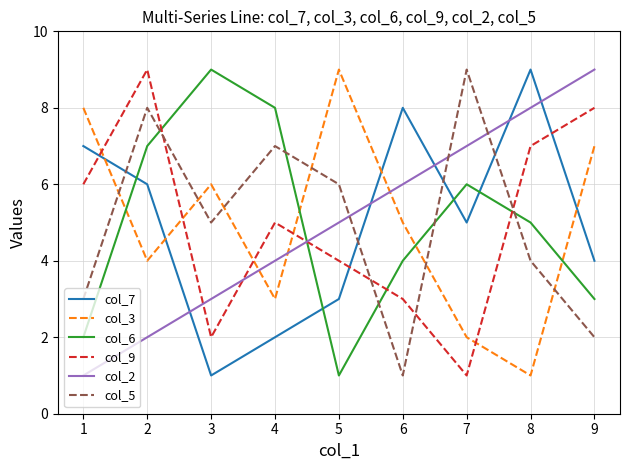

Which series changed the most between 2 and 6?

col_5